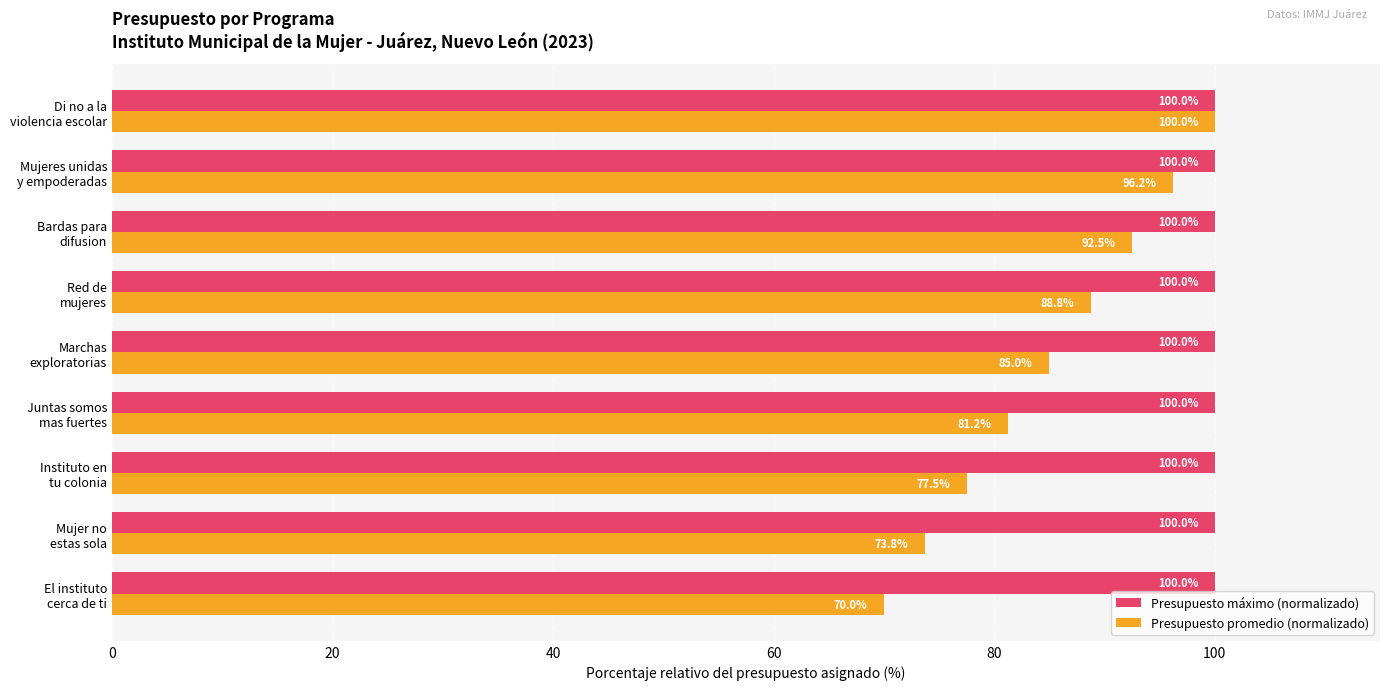

What is the smallest value displayed?

70.0